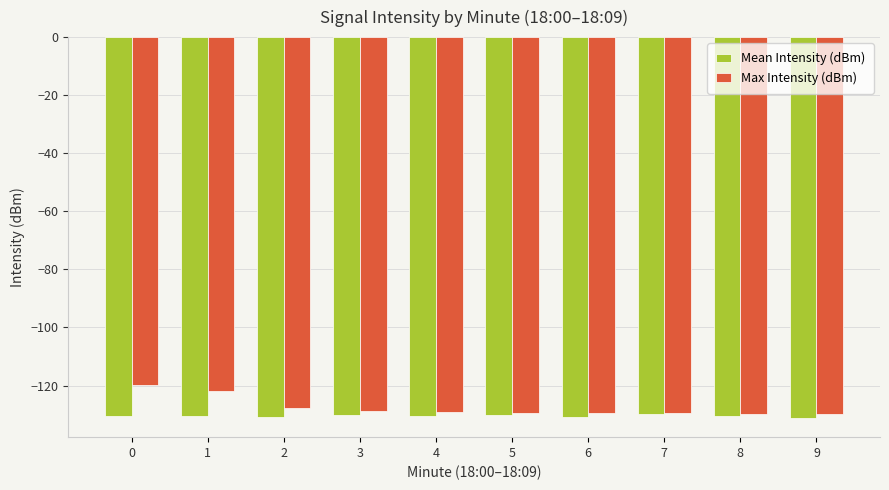

Rank the series at 2 from highest to lowest value.

Max Intensity (dBm), Mean Intensity (dBm)